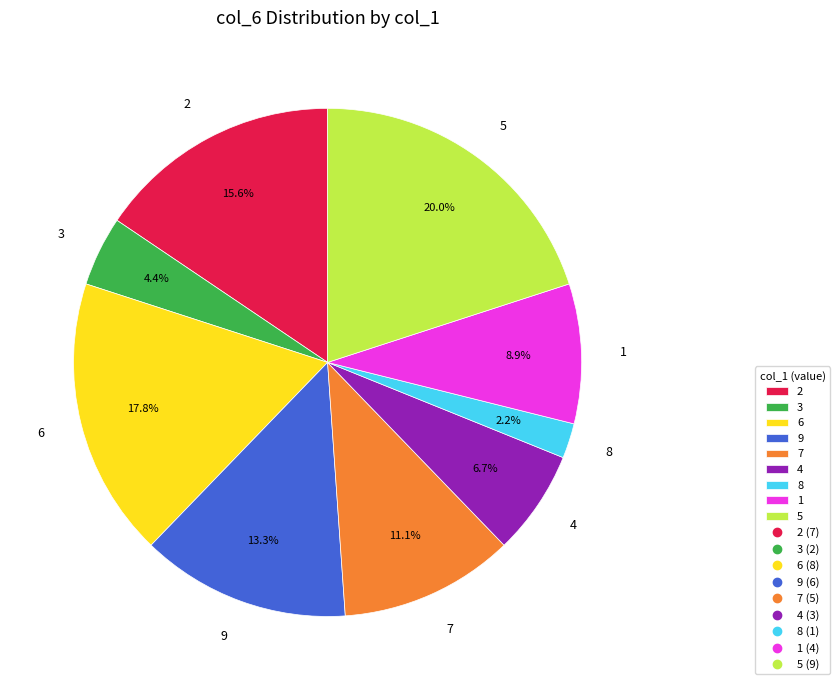

To the nearest percent, what percentage of the pie is 7?

11%